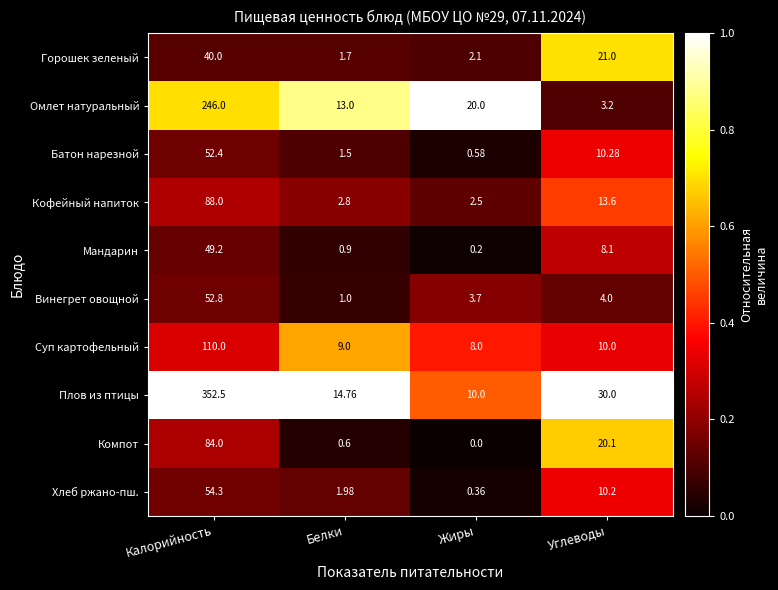

Which label corresponds to the smallest value in the chart?

Жиры